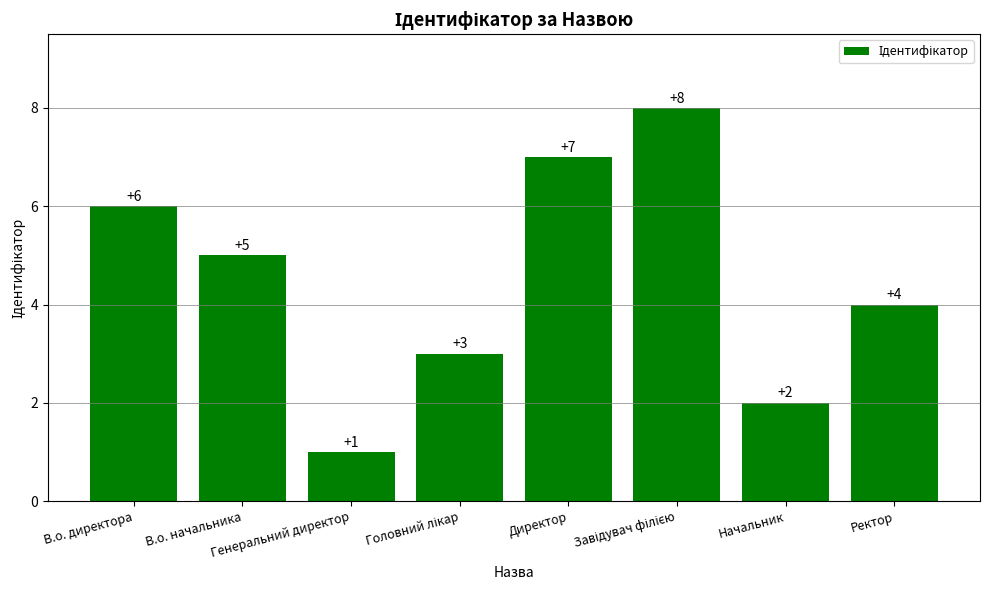

Are the bars grouped side by side (vs. stacked)?

No